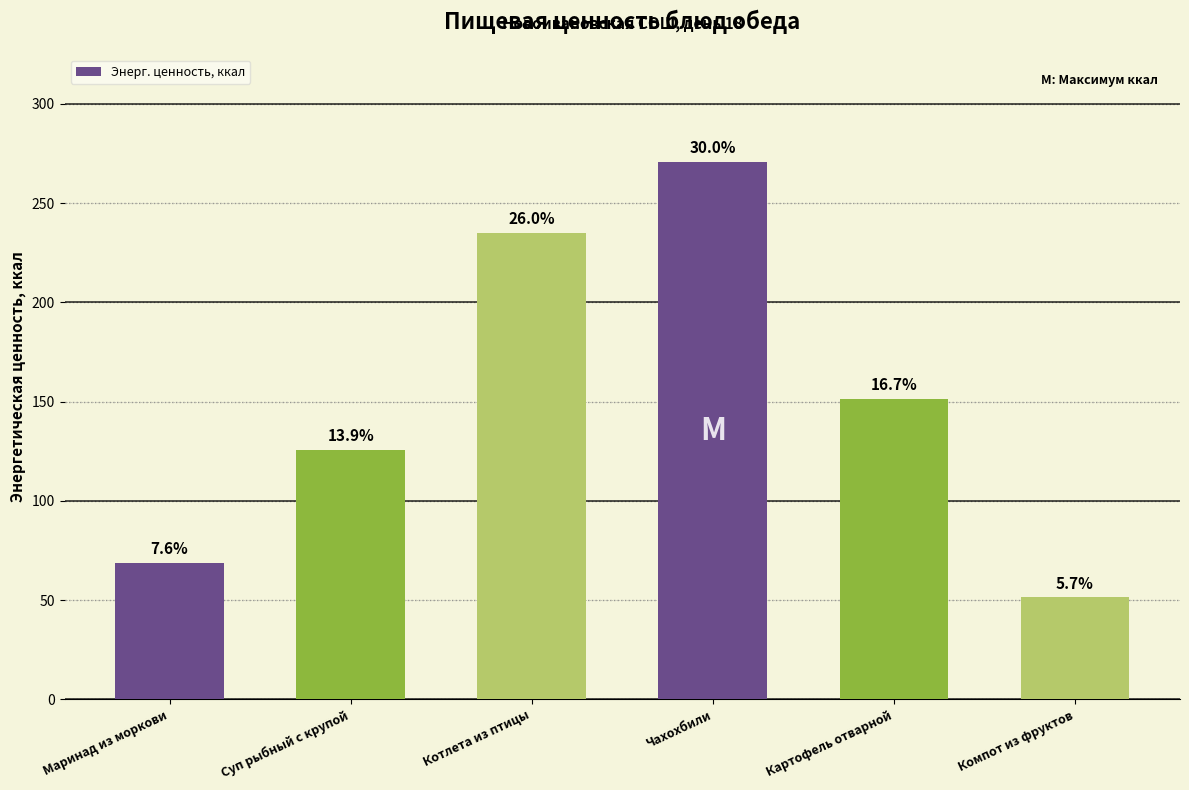

Reading left to right, extract all data points from this chart.

Маринад из моркови=68.6	Суп рыбный с крупой=125.5	Котлета из птицы=234.9	Чахохбили=270.8	Картофель отварной=151.1	Компот из фруктов=51.3